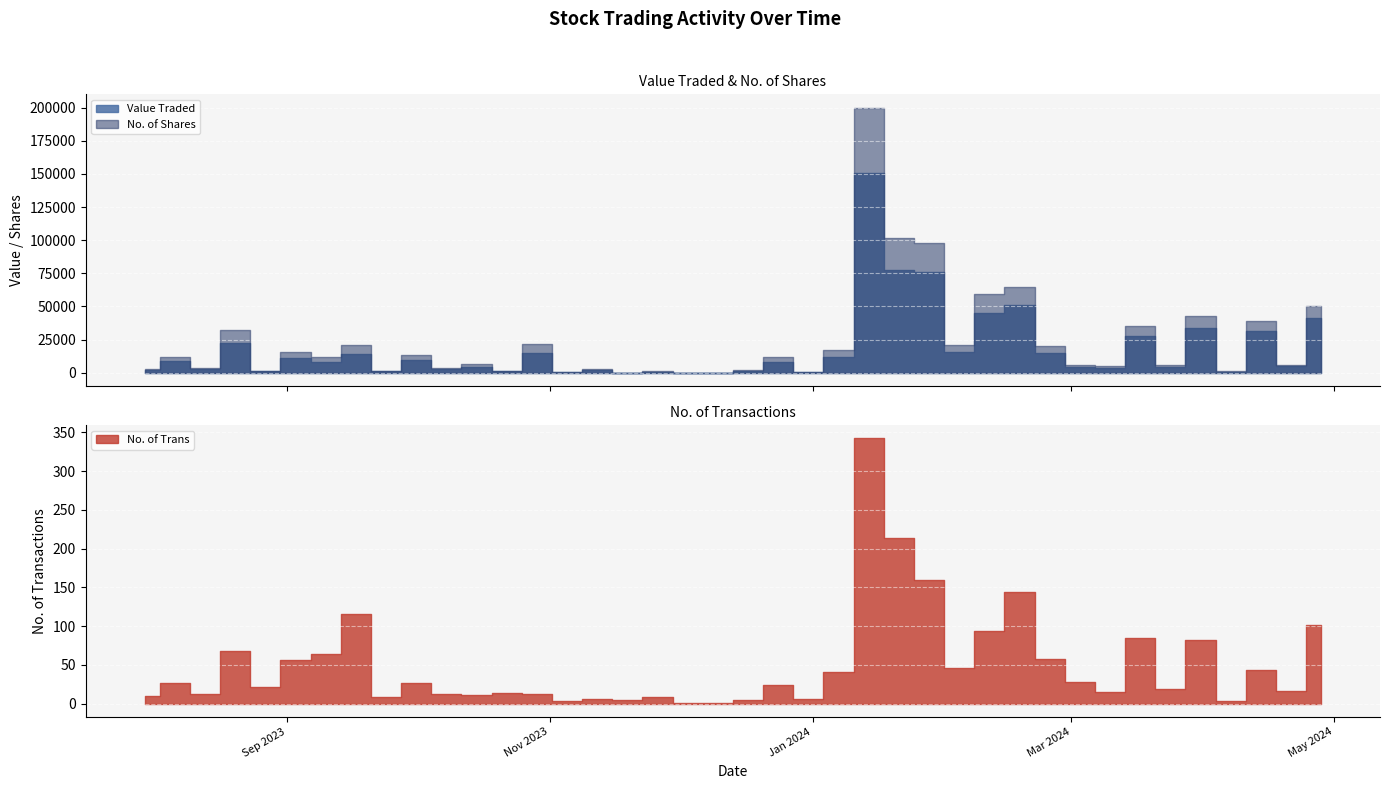

What is the approximate value of Value Traded at 10/09/2023, to the nearest 50?

8100